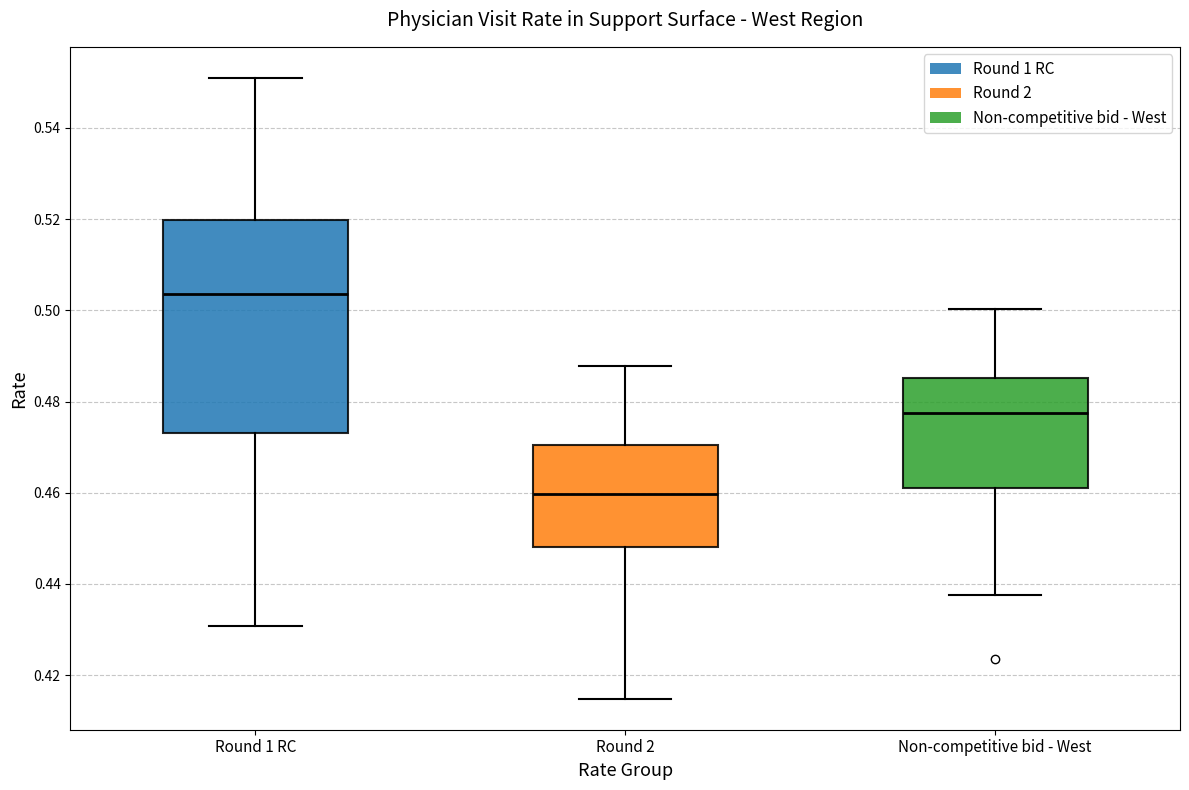

Where does the median line of the box for Round 2 sit on the y-axis? The values are not printed on the chart, so give them approximately, as read against the axis.

0.460